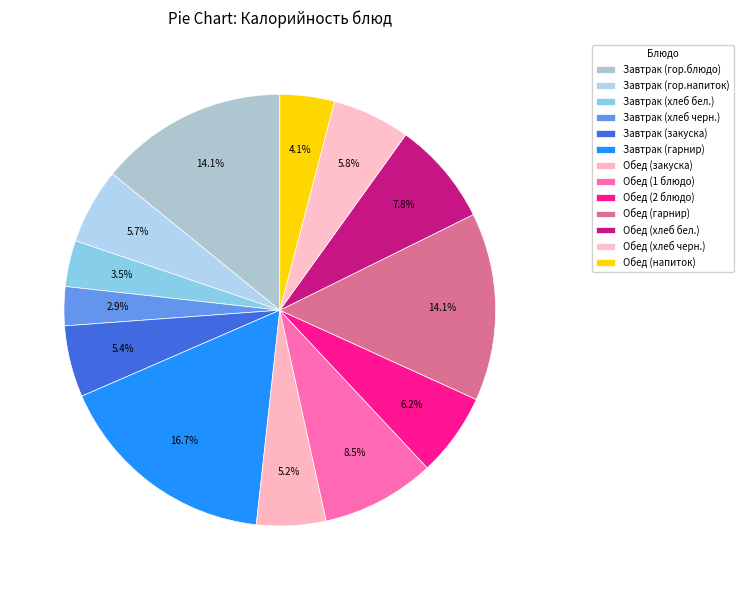

How many slices are in this pie chart?

13